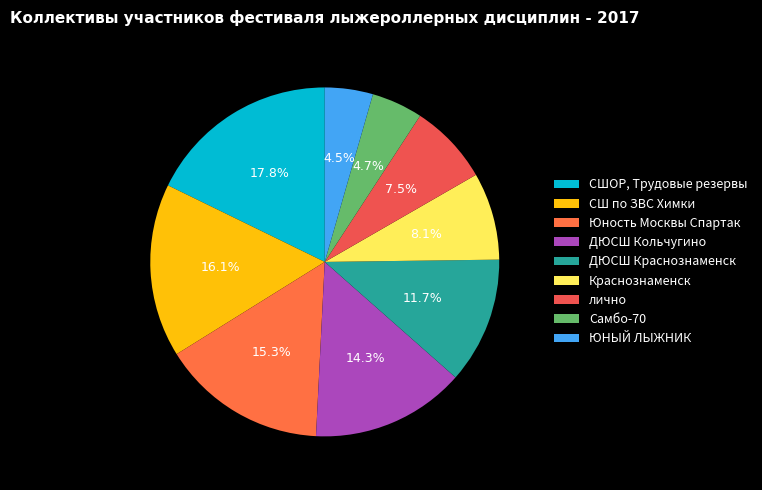

What percentage is the ДЮСШ Кольчугино slice, to the nearest percent?

14%